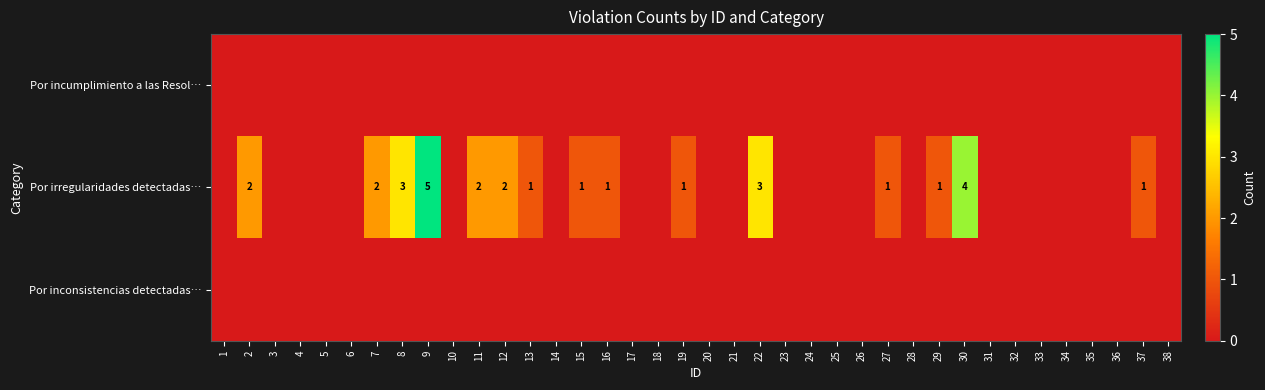

What is the difference between the maximum and minimum values in the Por irregularidades detectadas… series?

5